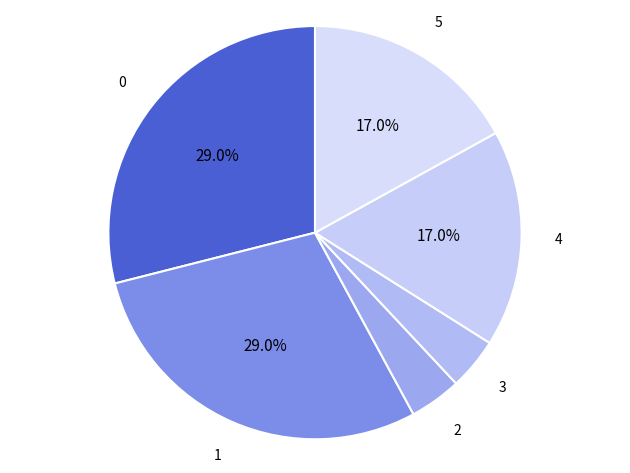

Count the number of slices in the pie.

6